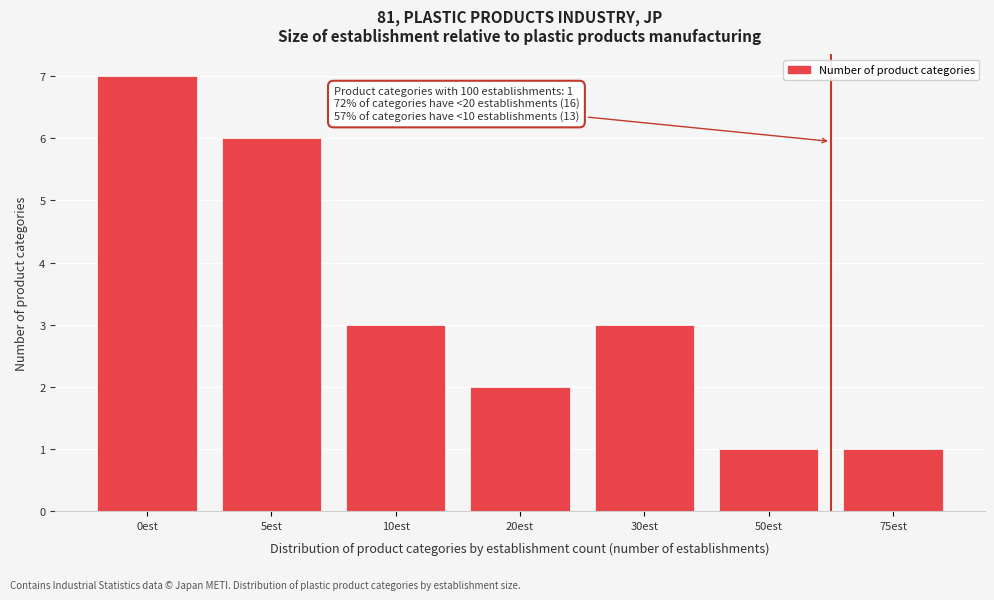

Reading left to right, extract all data points from this chart.

7	6	3	2	3	1	1